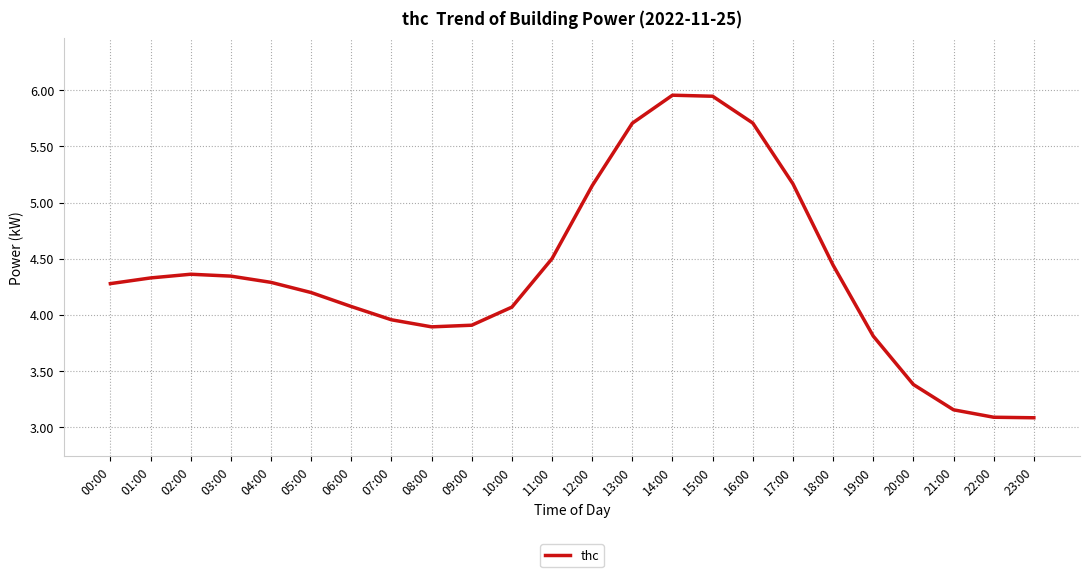

True or false: there are more than 0 points higher than both neighbors.

True